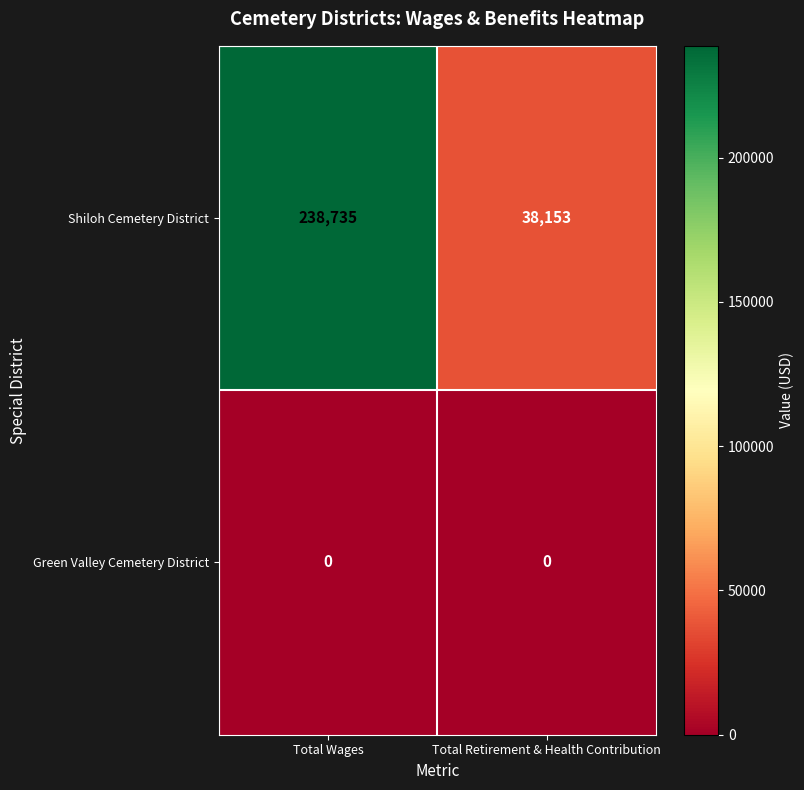

Which label corresponds to the largest value in the chart?

Total Wages